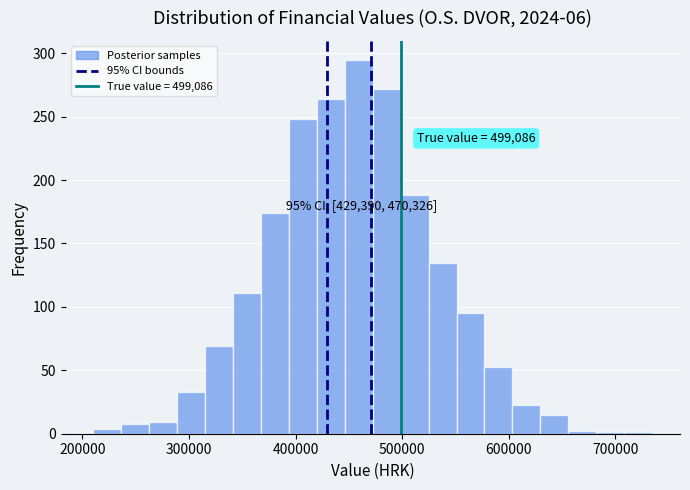

Read against the x-axis, roughly where is the centre of the tallest bar?

460000